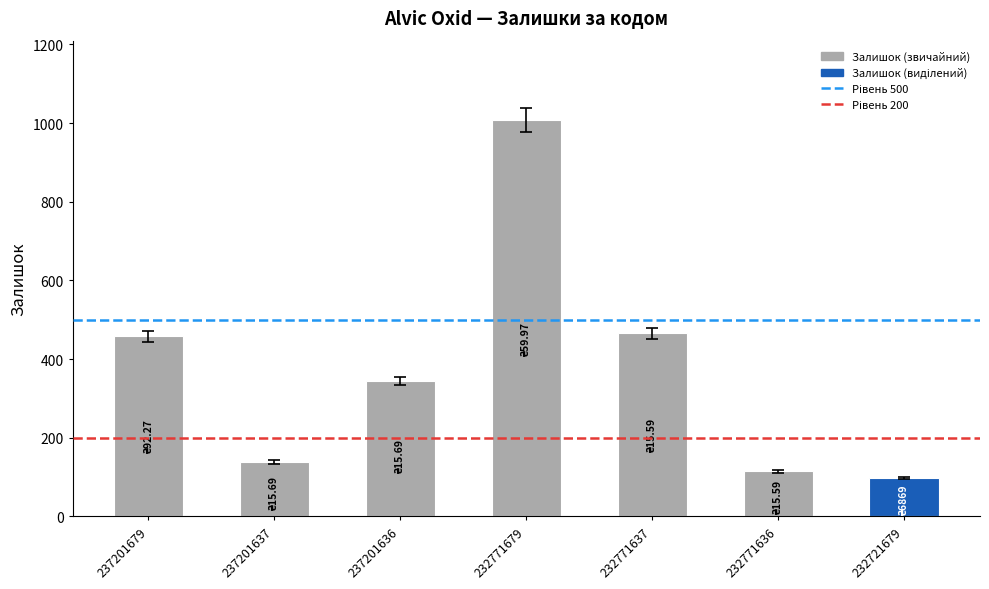

What value does the data have at 232771636?

114